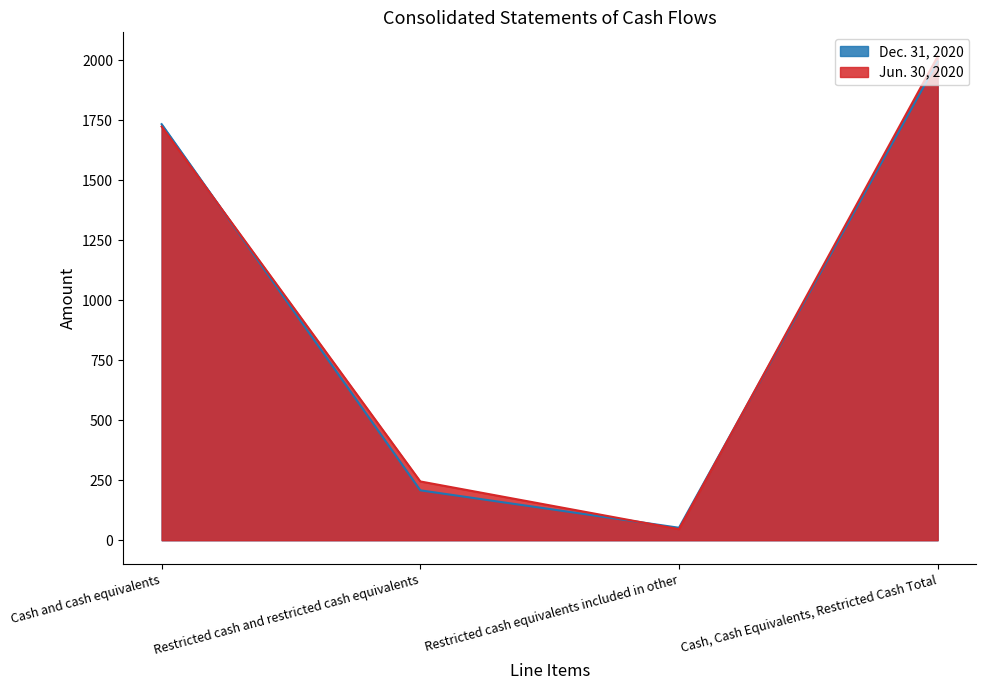

Which series changed the most between Cash and cash equivalents and Cash, Cash Equivalents, Restricted Cash Total?

Jun. 30, 2020